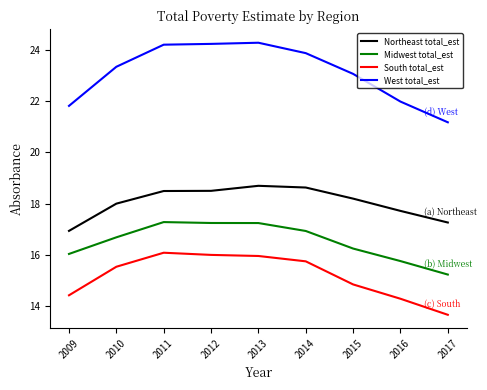

Is it true that South total_est equals 8.3 at 2010?

False